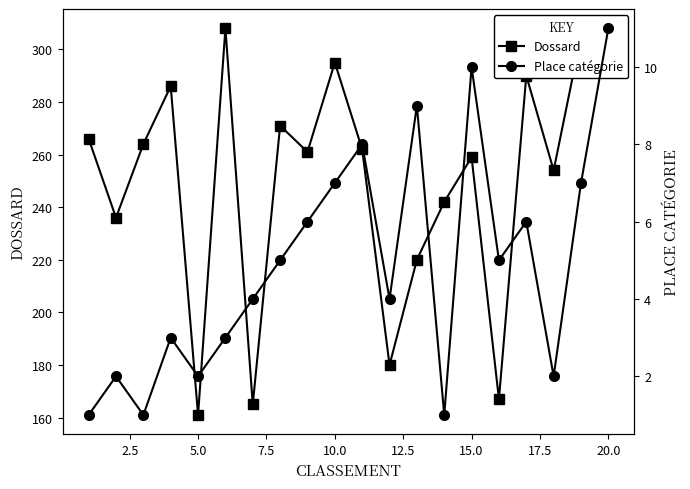

How many data points in Dossard are less than 262?

10